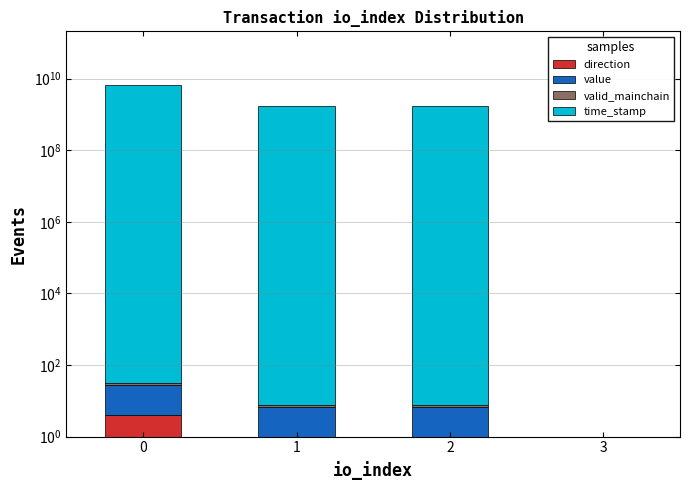

What is the value of the valid_mainchain bar at the 3rd from the left?

1.0